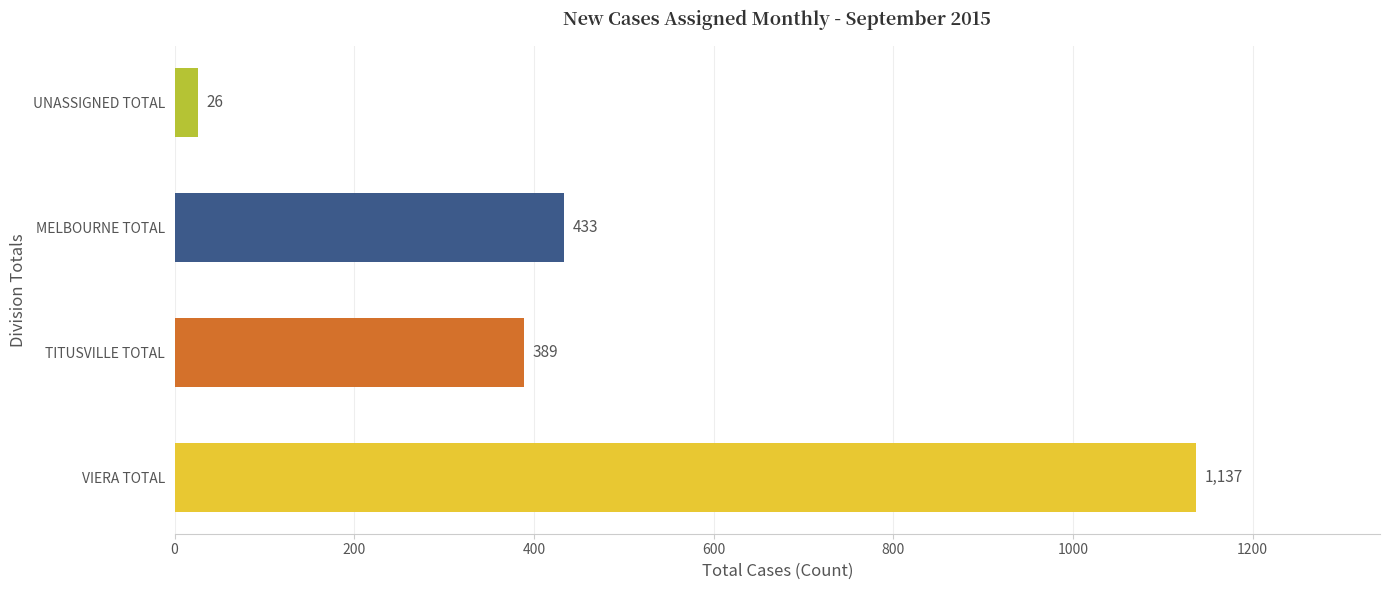

List the labels in order of value, smallest first.

UNASSIGNED TOTAL, TITUSVILLE TOTAL, MELBOURNE TOTAL, VIERA TOTAL